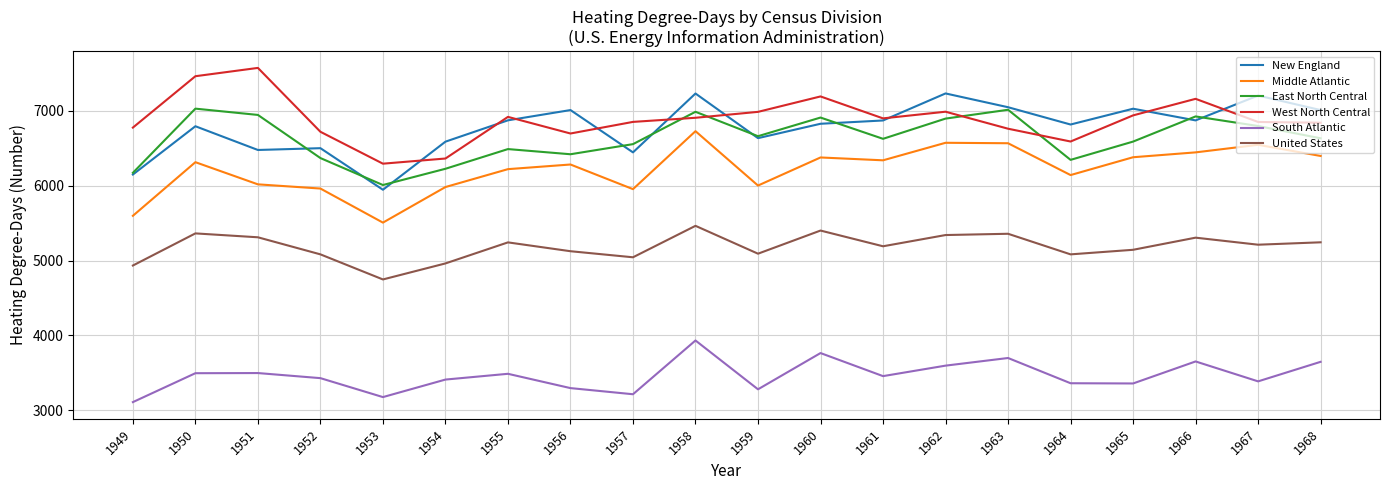

Read the Middle Atlantic value at 1952, to the nearest 100.

6000